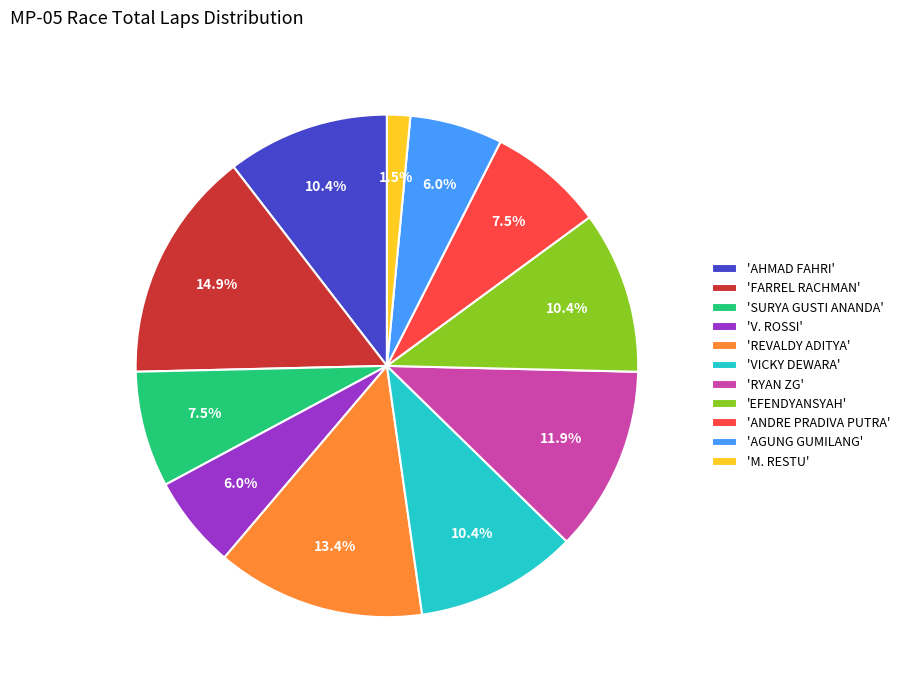

To the nearest percent, what is the average slice percentage?

9%